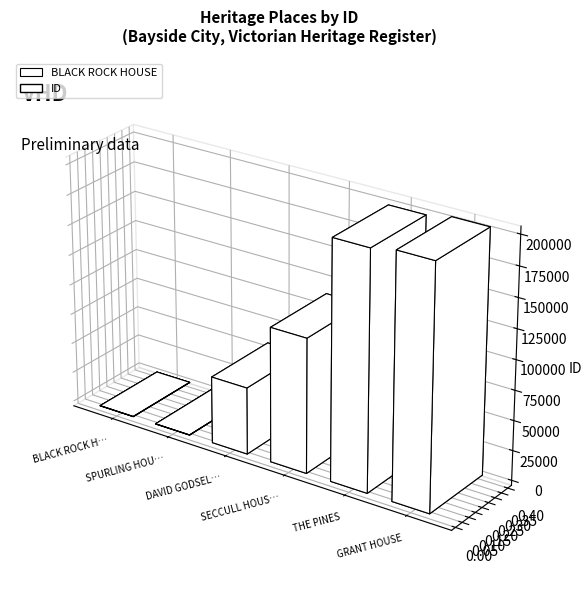

Is it true that the value at DAVID GODSELL HOUSE is 55876?

True